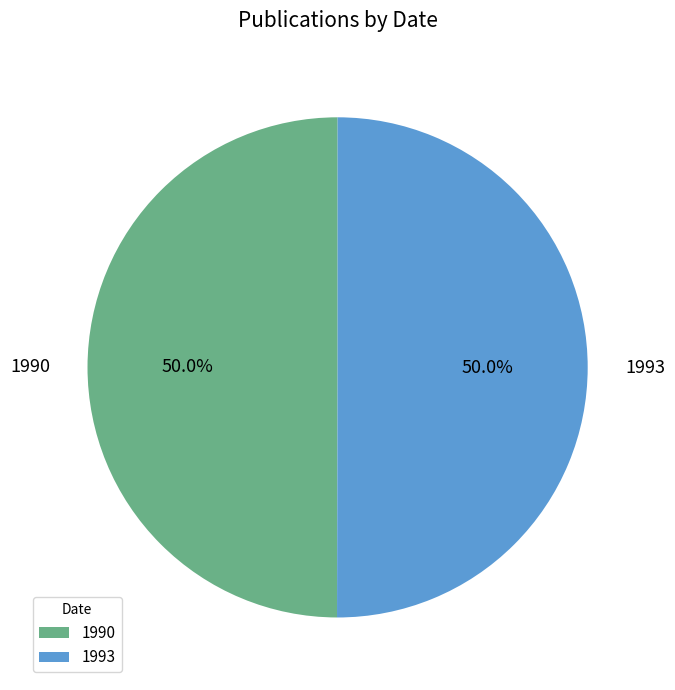

How many slices are in this pie chart?

2